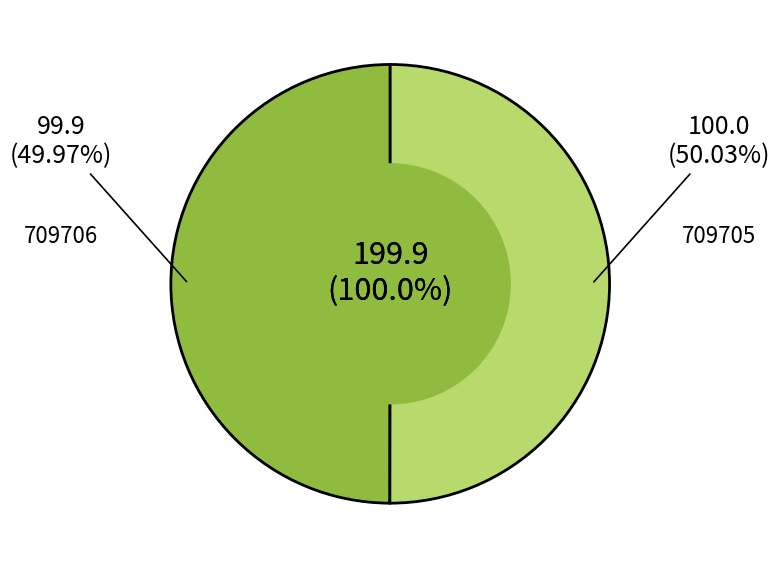

Is it true that 709706 is 50% of the pie?

True